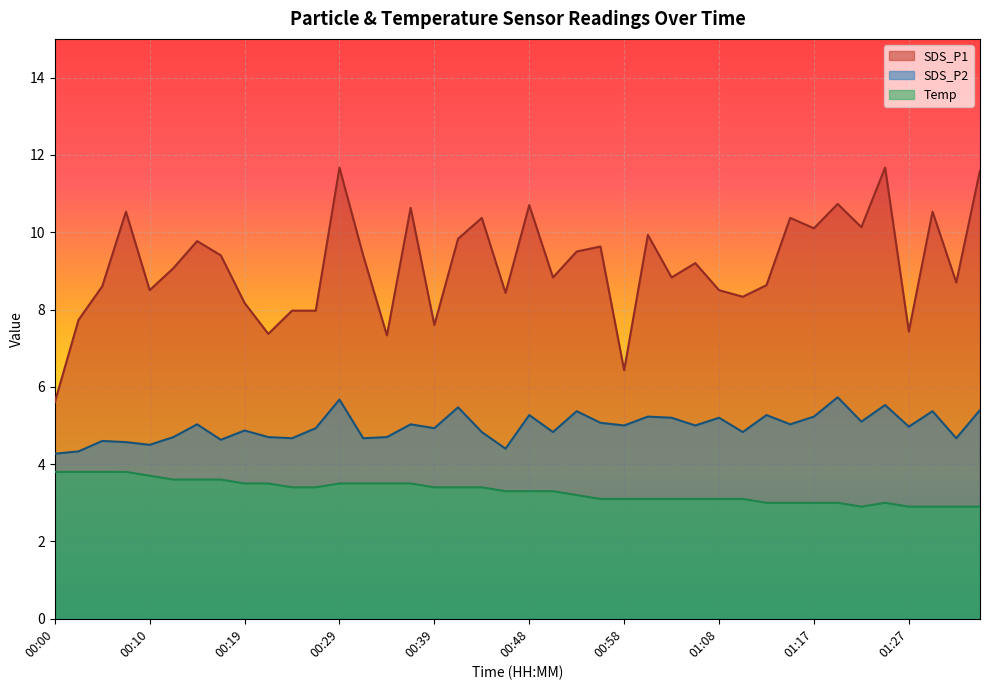

Reading left to right, list all the values displayed in this chart.

SDS_P1: 00:00=5.6	00:02=7.7	00:05=8.6	00:07=10.5	00:10=8.5	00:12=9.1	00:14=9.8	00:17=9.4	00:19=8.2	00:22=7.4	00:24=8.0	00:27=8.0	00:29=11.7	00:31=9.4	00:34=7.3	00:36=10.6	00:39=7.6	00:41=9.8	00:43=10.4	00:46=8.4	00:48=10.7	00:51=8.8	00:53=9.5	00:56=9.6	00:58=6.4	01:00=9.9	01:03=8.8	01:05=9.2	01:08=8.5	01:10=8.3	01:13=8.6	01:15=10.4	01:17=10.1	01:20=10.7	01:22=10.1	01:25=11.7	01:27=7.4	01:30=10.5	01:32=8.7	01:35=11.6
SDS_P2: 00:00=4.3	00:02=4.3	00:05=4.6	00:07=4.6	00:10=4.5	00:12=4.7	00:14=5.0	00:17=4.6	00:19=4.9	00:22=4.7	00:24=4.7	00:27=4.9	00:29=5.7	00:31=4.7	00:34=4.7	00:36=5.0	00:39=4.9	00:41=5.5	00:43=4.8	00:46=4.4	00:48=5.3	00:51=4.8	00:53=5.4	00:56=5.1	00:58=5.0	01:00=5.2	01:03=5.2	01:05=5.0	01:08=5.2	01:10=4.8	01:13=5.3	01:15=5.0	01:17=5.2	01:20=5.7	01:22=5.1	01:25=5.5	01:27=5.0	01:30=5.4	01:32=4.7	01:35=5.4
Temp: 00:00=3.8	00:02=3.8	00:05=3.8	00:07=3.8	00:10=3.7	00:12=3.6	00:14=3.6	00:17=3.6	00:19=3.5	00:22=3.5	00:24=3.4	00:27=3.4	00:29=3.5	00:31=3.5	00:34=3.5	00:36=3.5	00:39=3.4	00:41=3.4	00:43=3.4	00:46=3.3	00:48=3.3	00:51=3.3	00:53=3.2	00:56=3.1	00:58=3.1	01:00=3.1	01:03=3.1	01:05=3.1	01:08=3.1	01:10=3.1	01:13=3.0	01:15=3.0	01:17=3.0	01:20=3.0	01:22=2.9	01:25=3.0	01:27=2.9	01:30=2.9	01:32=2.9	01:35=2.9